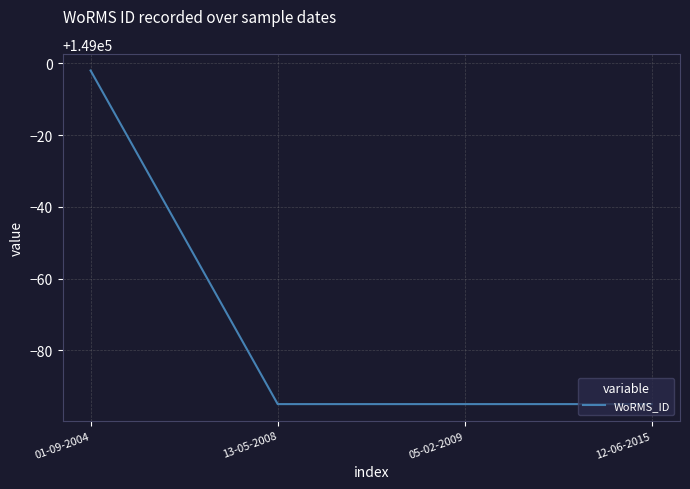

At which category does the chart reach its peak across all series?

01-09-2004